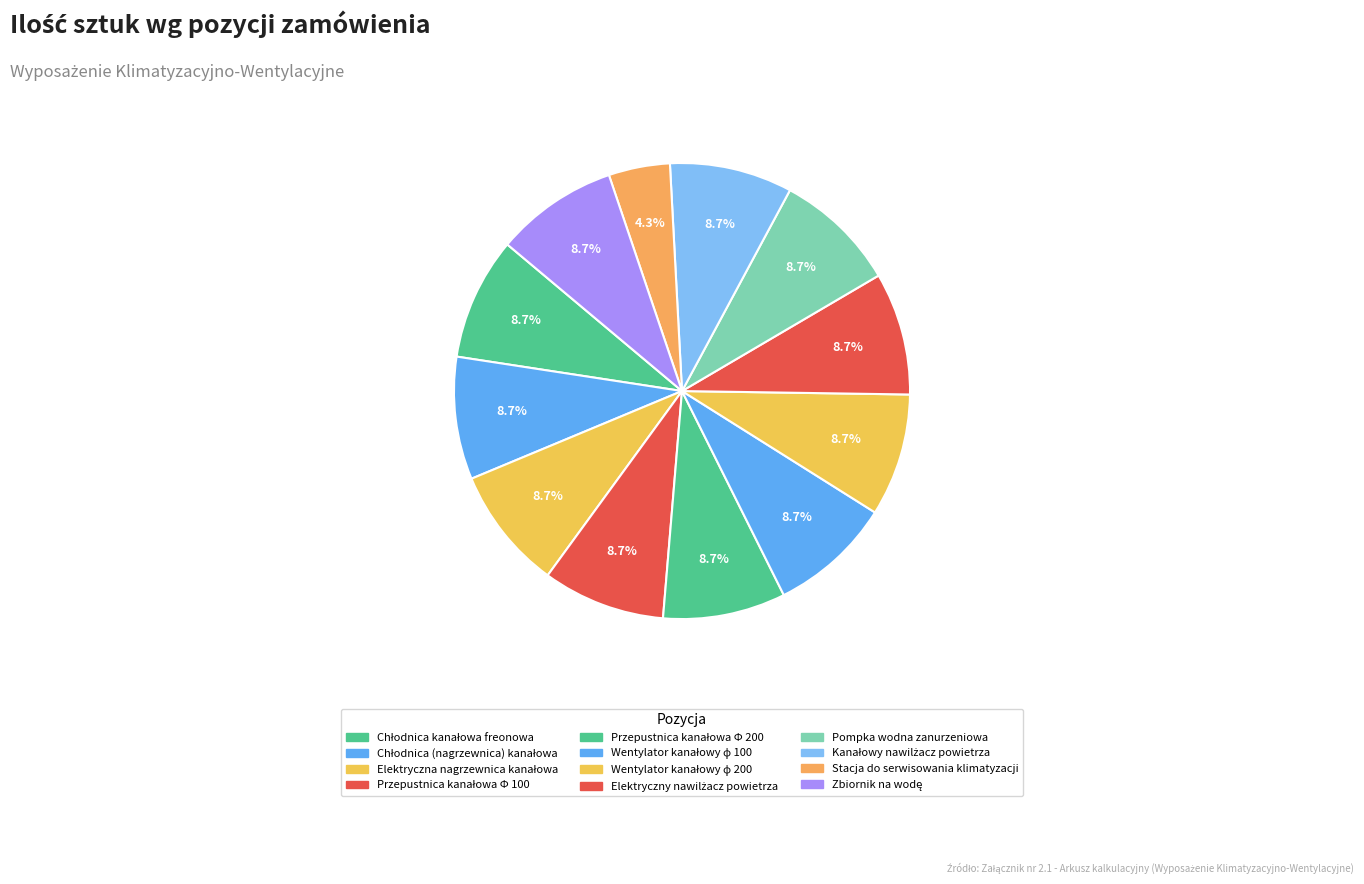

How many segments does this pie chart have?

12